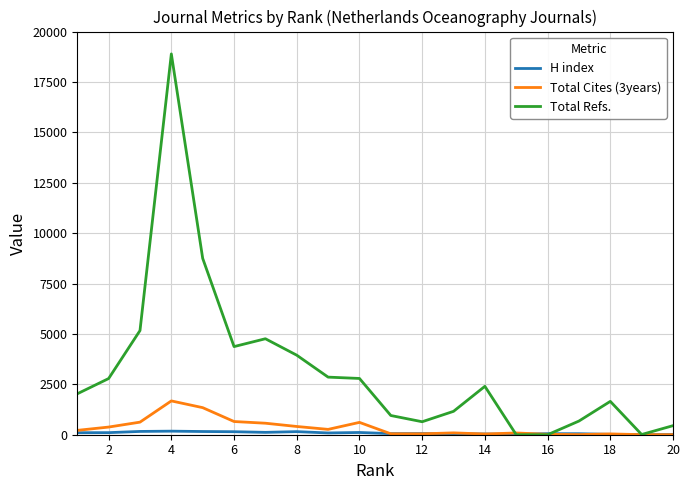

Which series has the widest spread of values?

Total Refs.